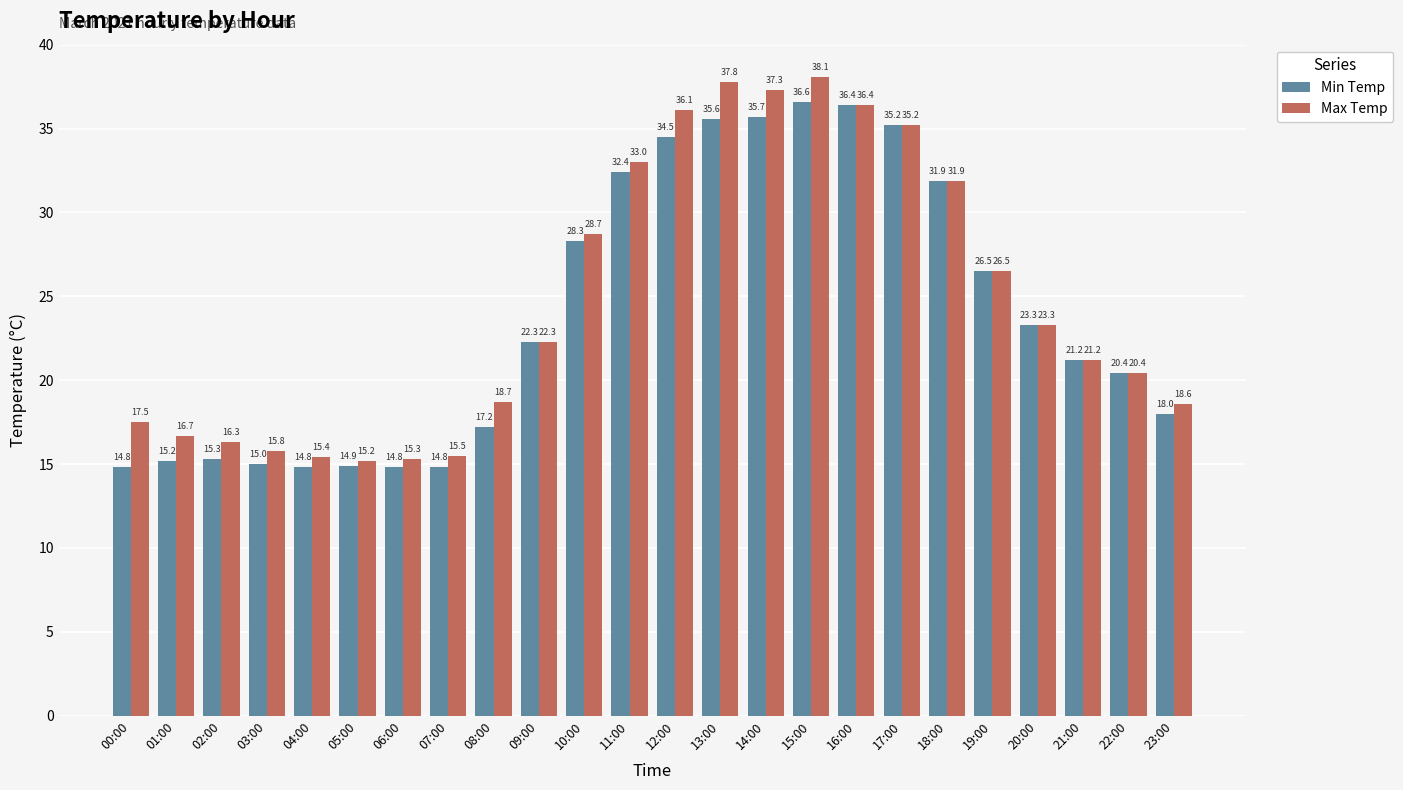

How many distinct data groups are displayed?

2